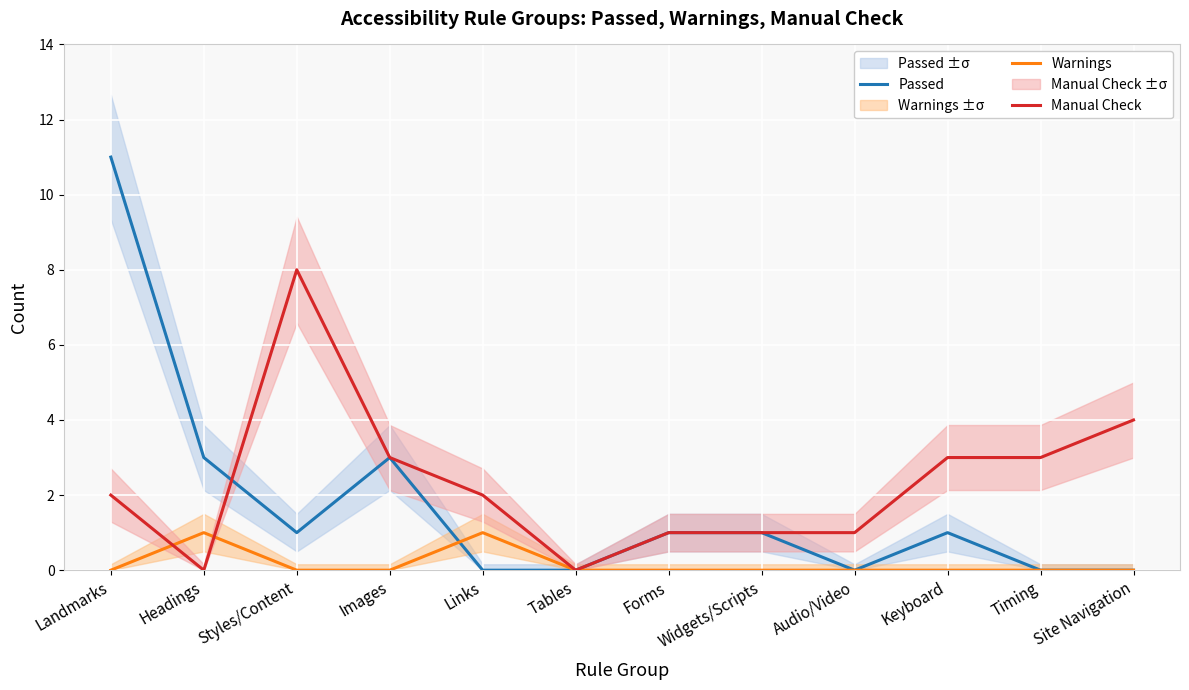

What are all the series names shown in the legend?

Passed, Warnings, Manual Check